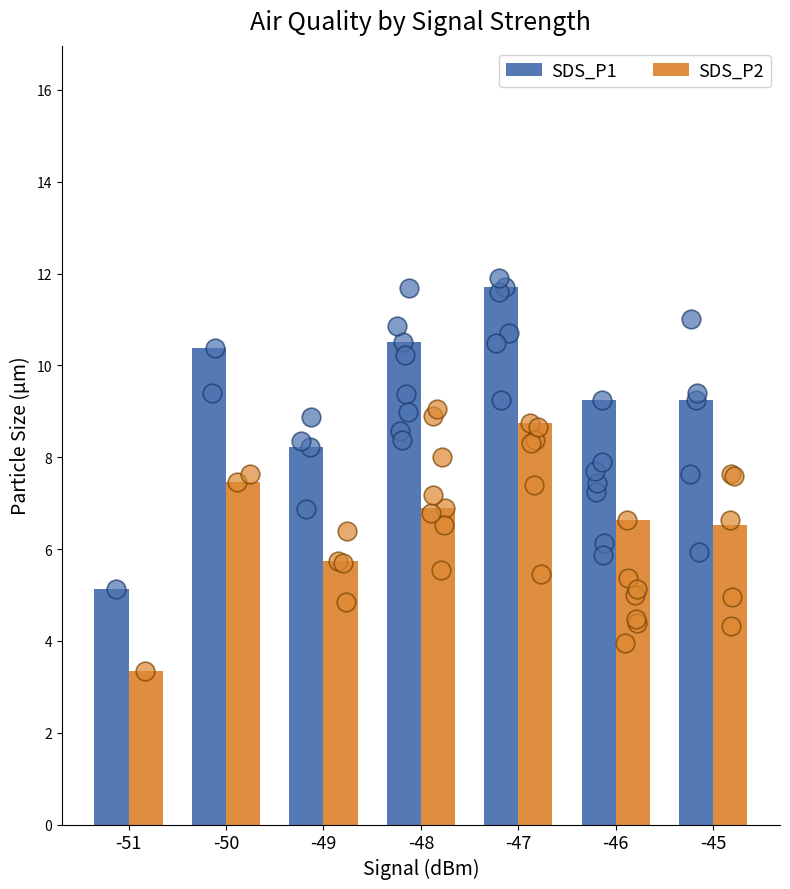

Which series reaches the maximum Y coordinate?

SDS_P1